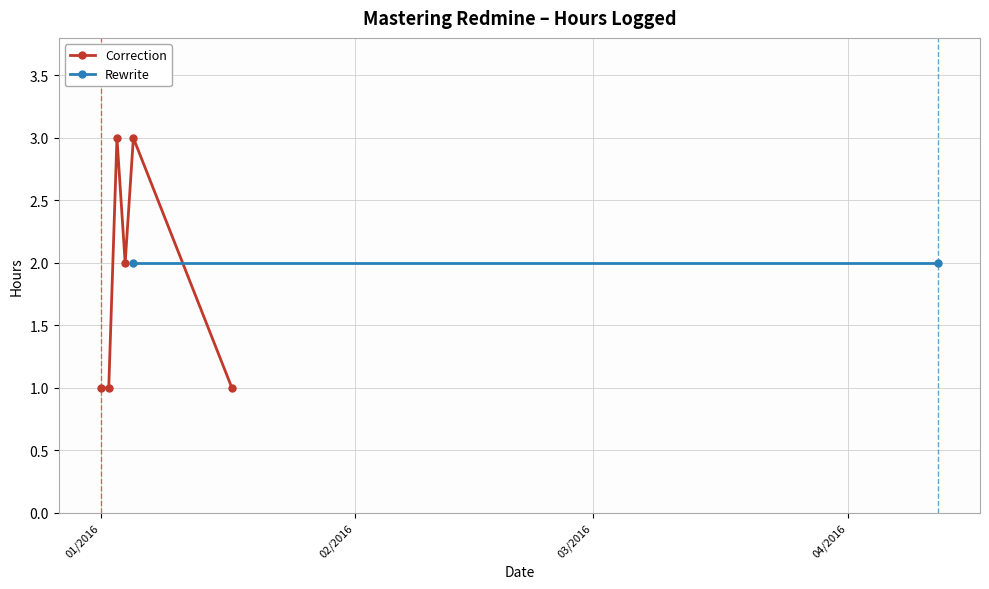

True or false: the data shows 3 at 01/03/2016.

True